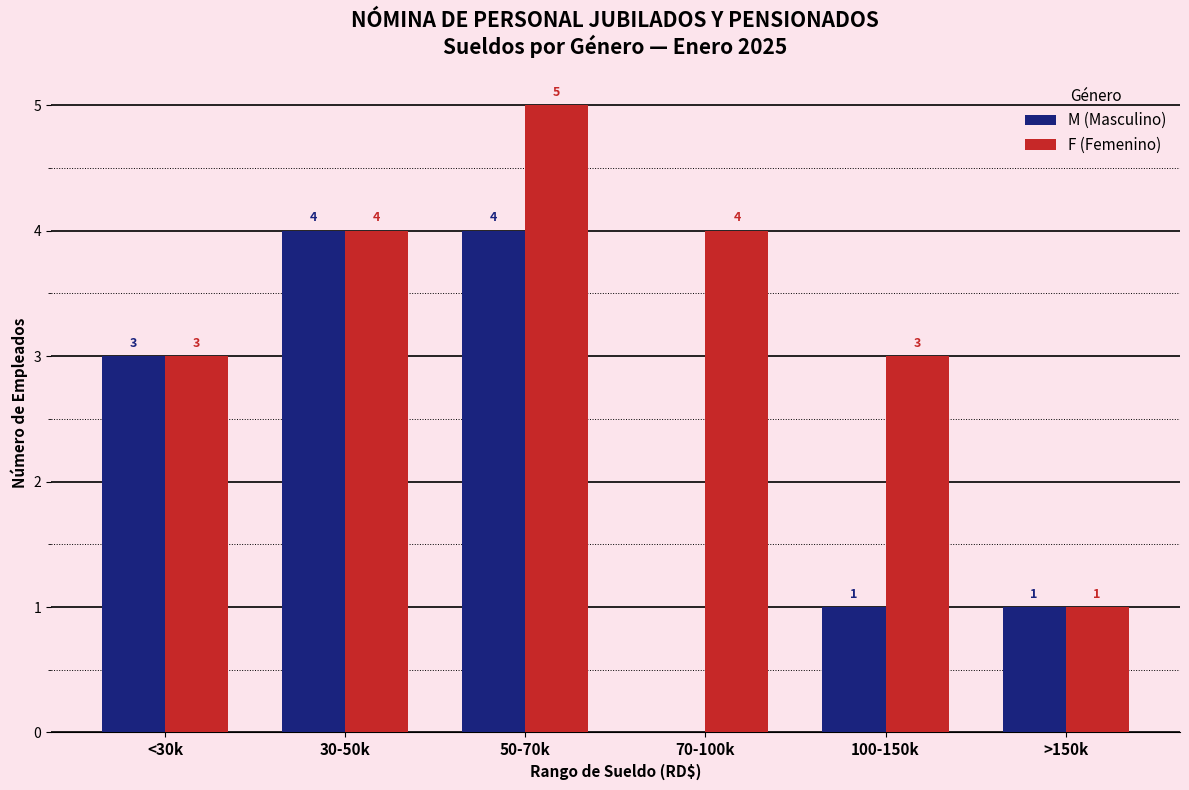

Which series changed the most between 70-100k and >150k?

F (Femenino)